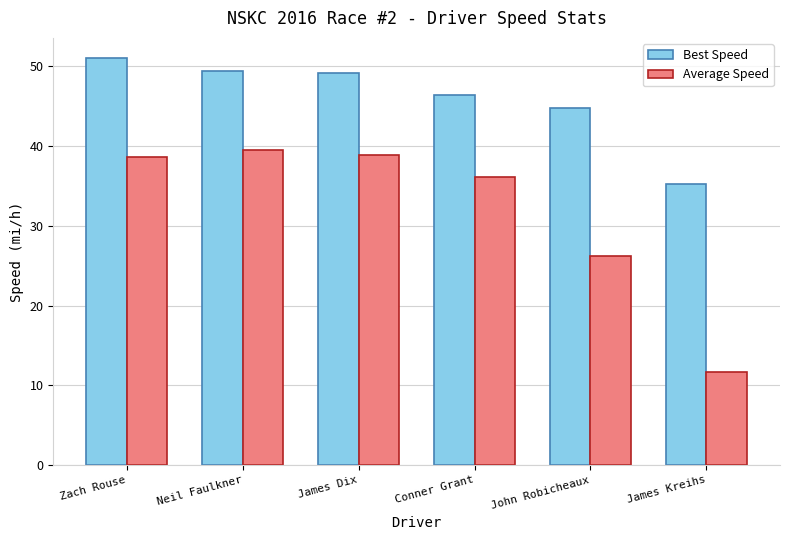

At how many categories does at least one series exceed 33?

6